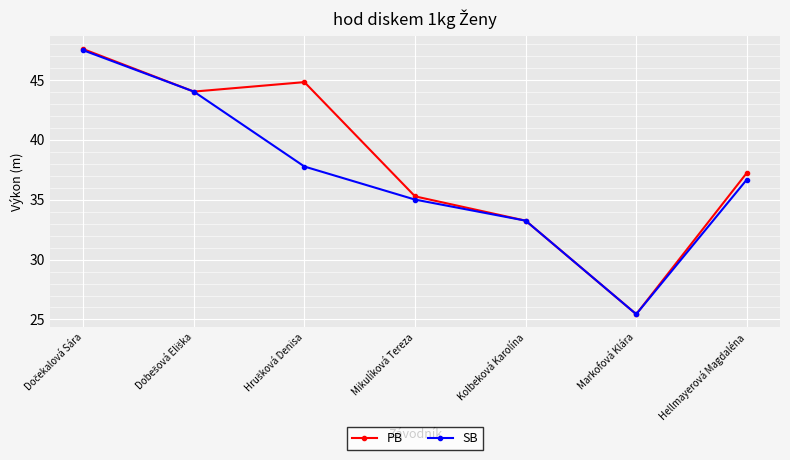

Is this an area chart (filled region under the line)?

No